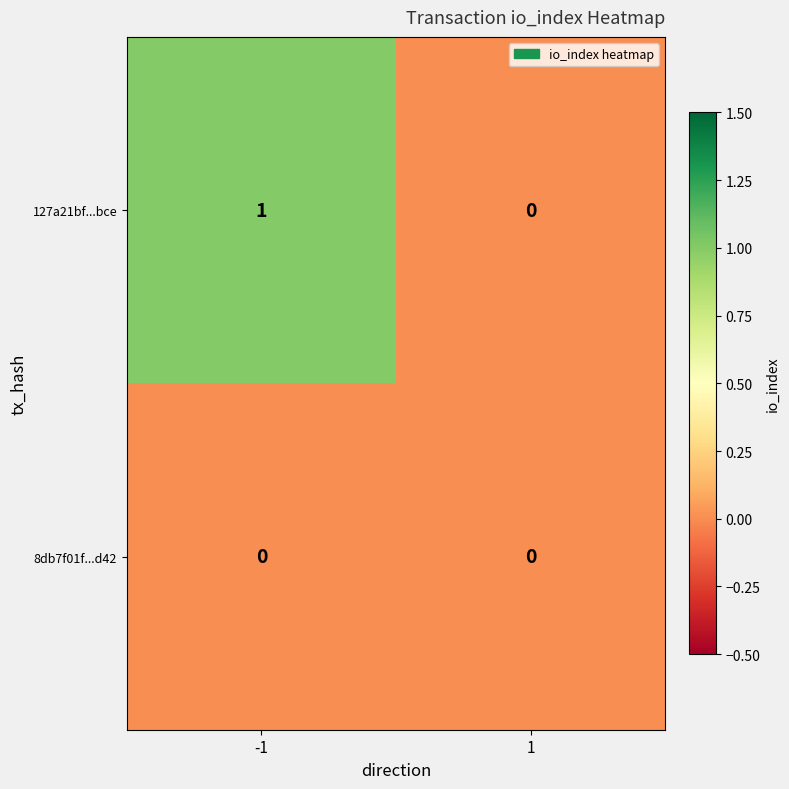

At -1, list the series in order from smallest to largest.

8db7f01f...d42, 127a21bf...bce